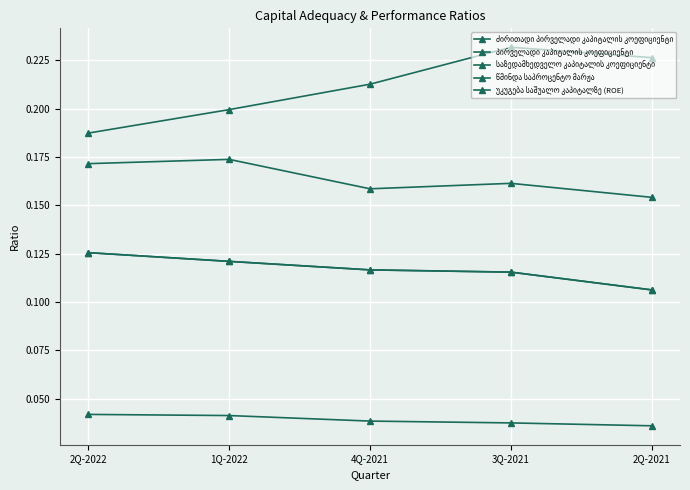

Does the chart have visible grid lines?

Yes